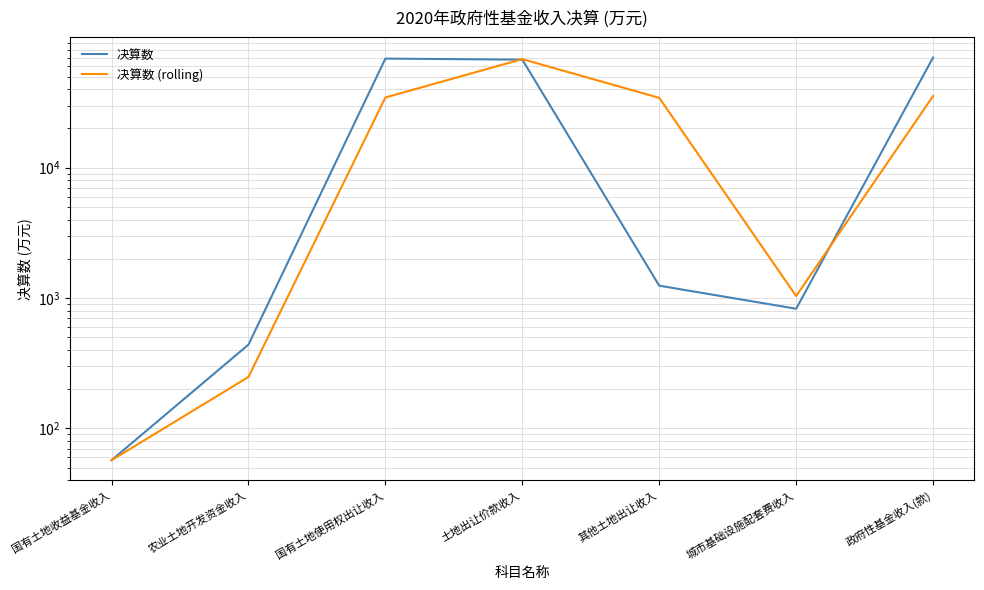

Does the chart display data point markers on the line(s)?

No